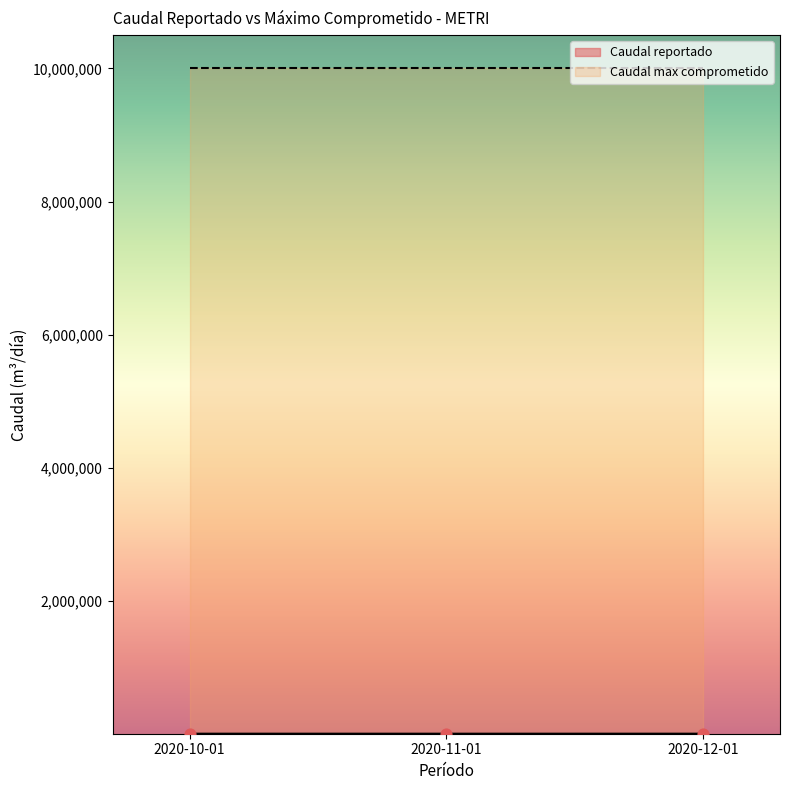

What is the change in value from 2020-11-01 to 2020-12-01?

+198.0